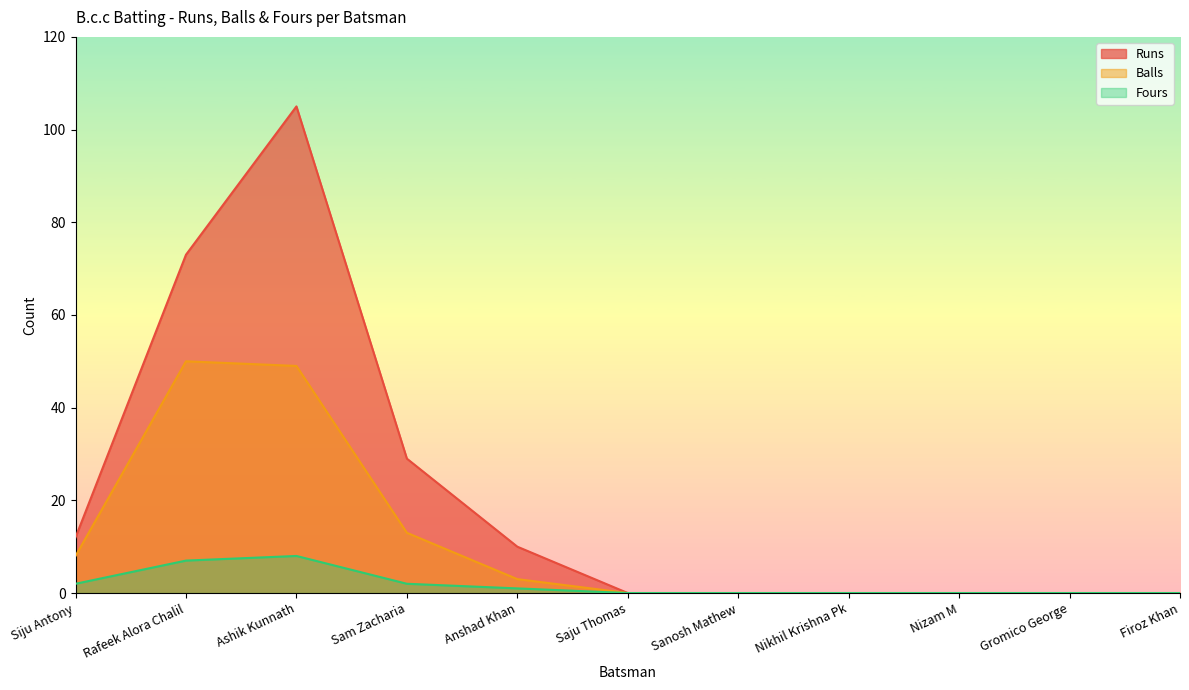

The value of Balls at Firoz Khan is 0. True or false?

True